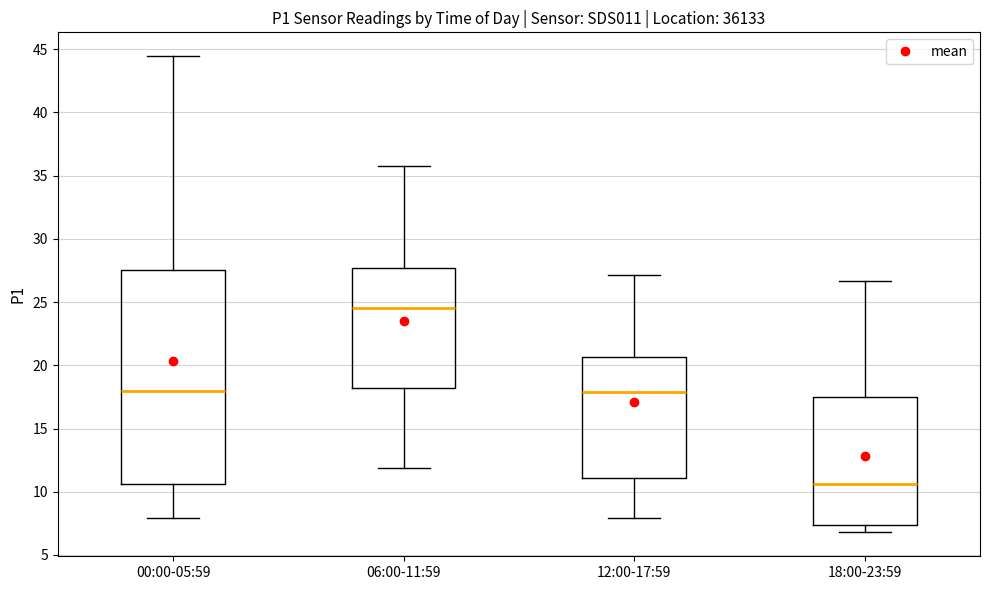

Which box has the lowest median line?

18:00-23:59